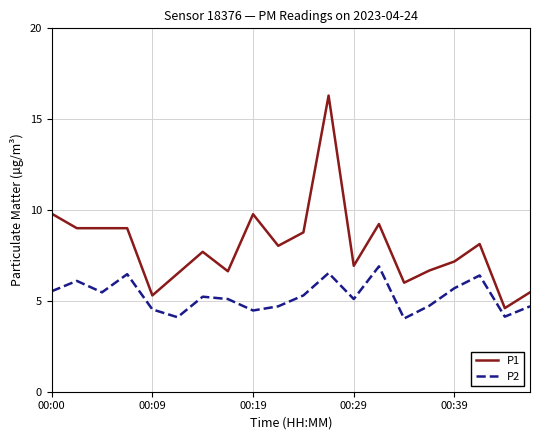

What is the greatest value displayed?

16.3